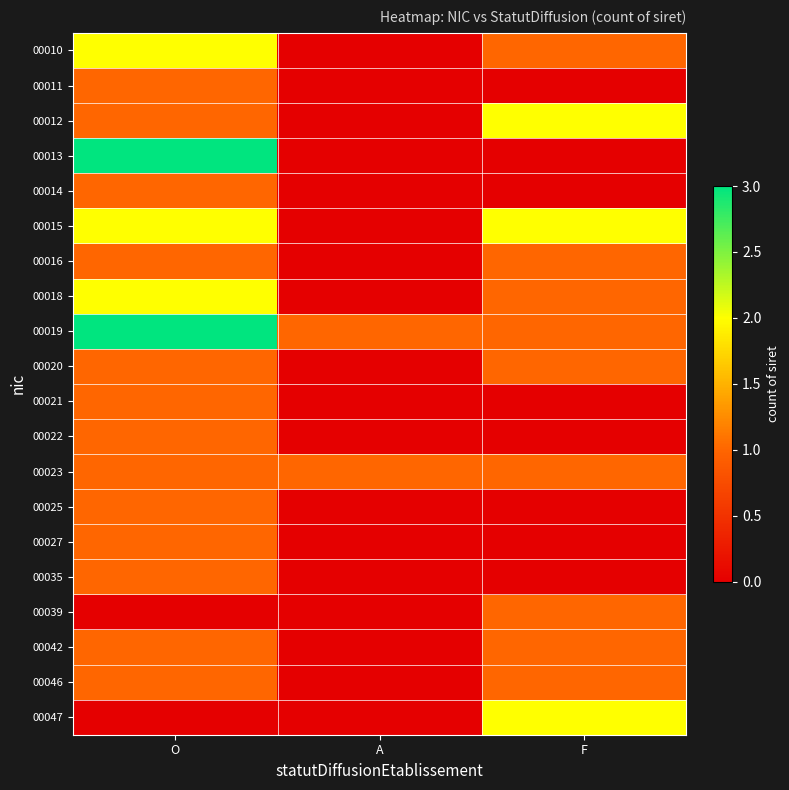

What is the maximum value shown in the chart?

3